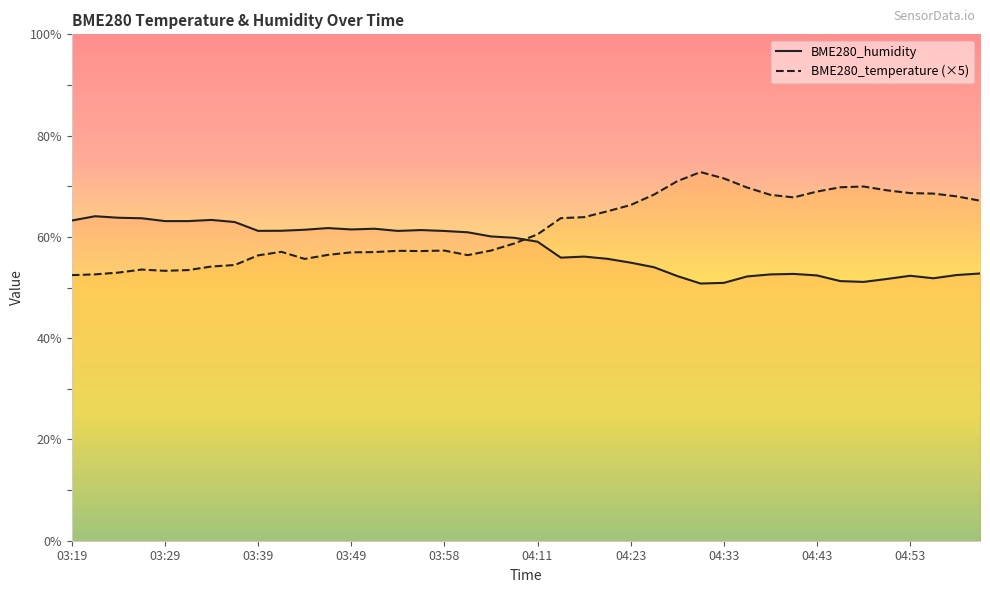

Is the value of BME280_temperature at 03:49 greater than the value of BME280_humidity at 03:27?

No